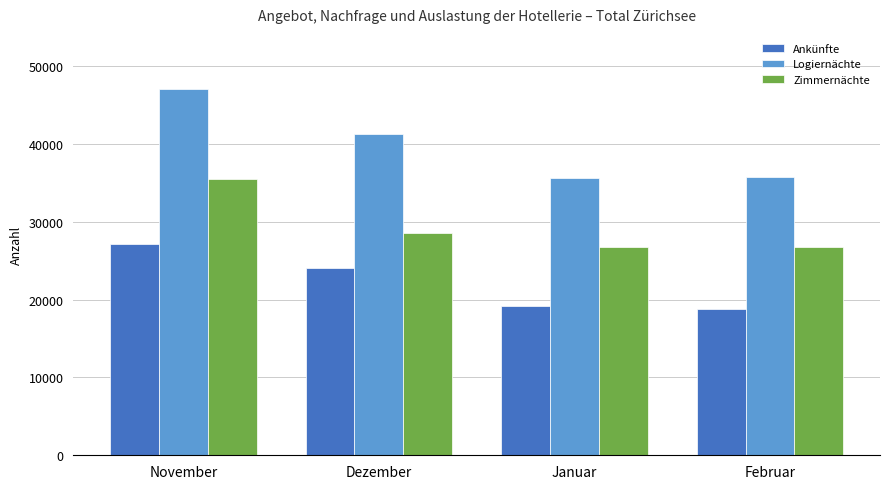

Count the number of data series in this chart.

3